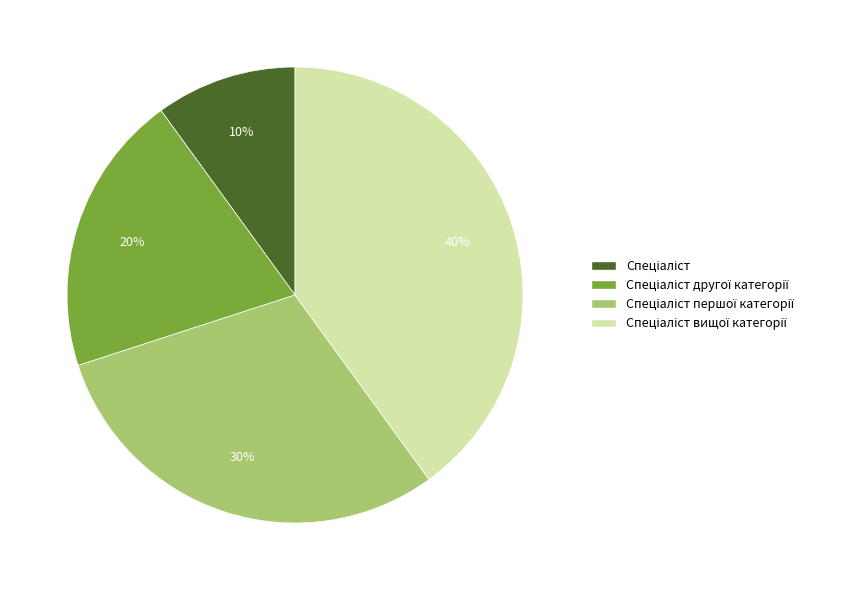

Count the number of slices in the pie.

4